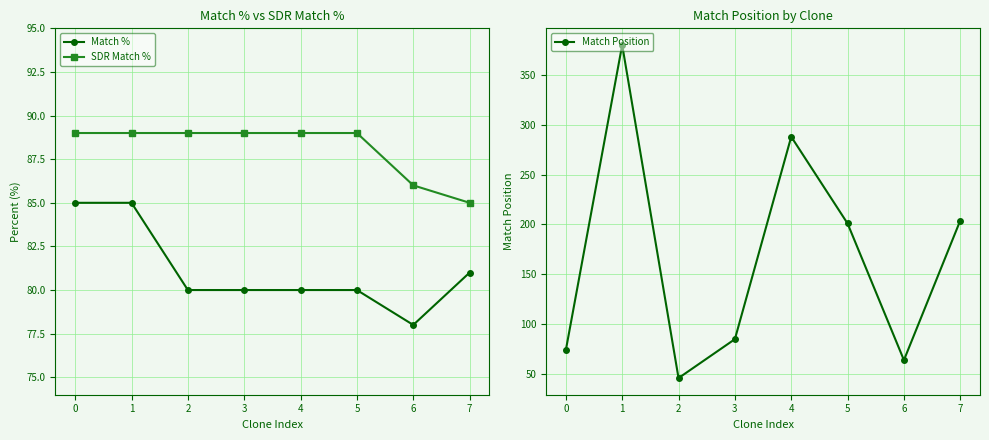

Reading left to right, transcribe all the data shown in this chart.

Match %: 0=85	1=85	2=80	3=80	4=80	5=80	6=78	7=81
SDR Match %: 0=89	1=89	2=89	3=89	4=89	5=89	6=86	7=85
Match Position: 0=74	1=380	2=46	3=85	4=288	5=201	6=64	7=204